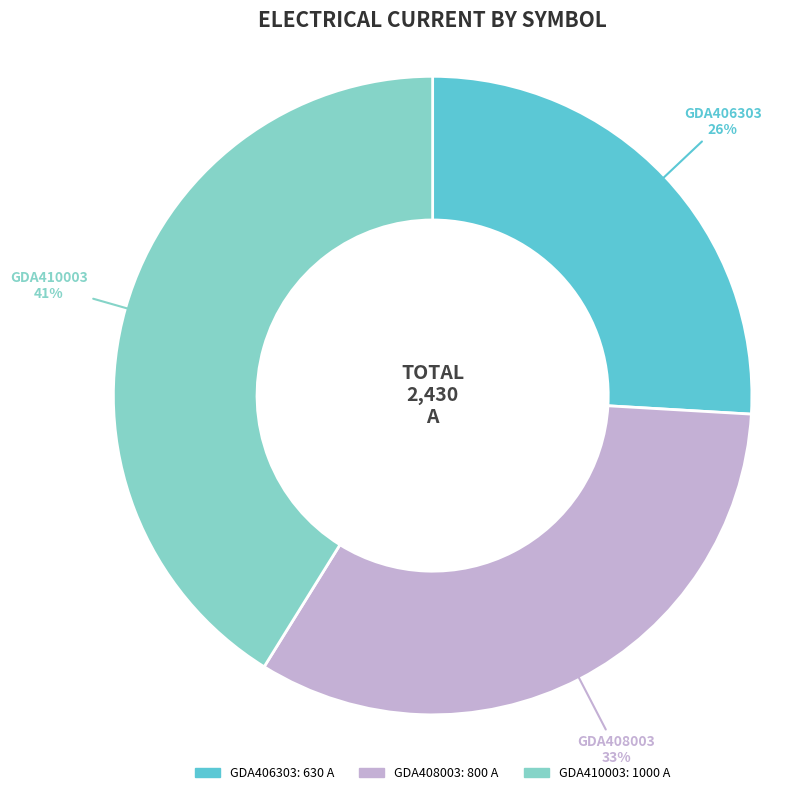

Rank the categories by value from lowest to highest.

GDA406303, GDA408003, GDA410003